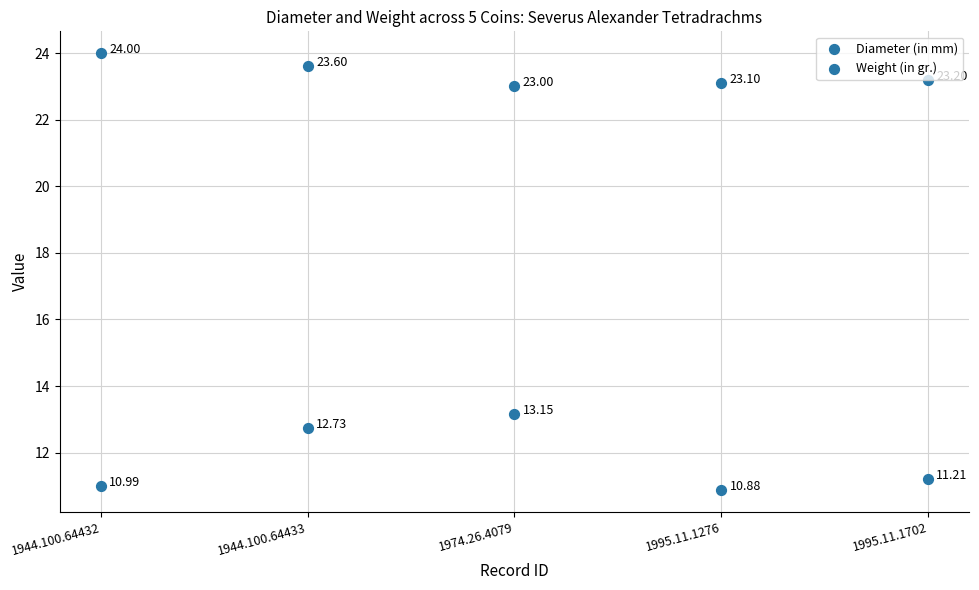

Which series has the largest total across all categories?

Diameter (in mm)